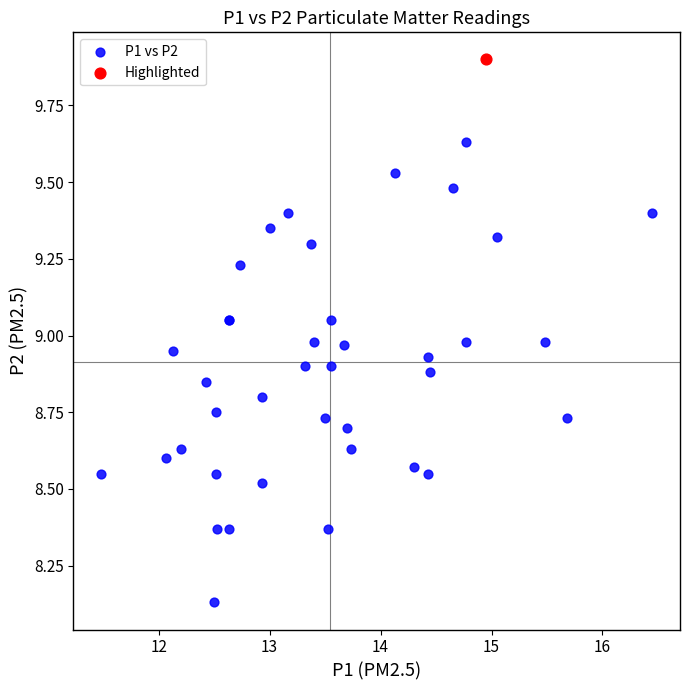

What are all the series names shown in the legend?

P1 vs P2, Highlighted